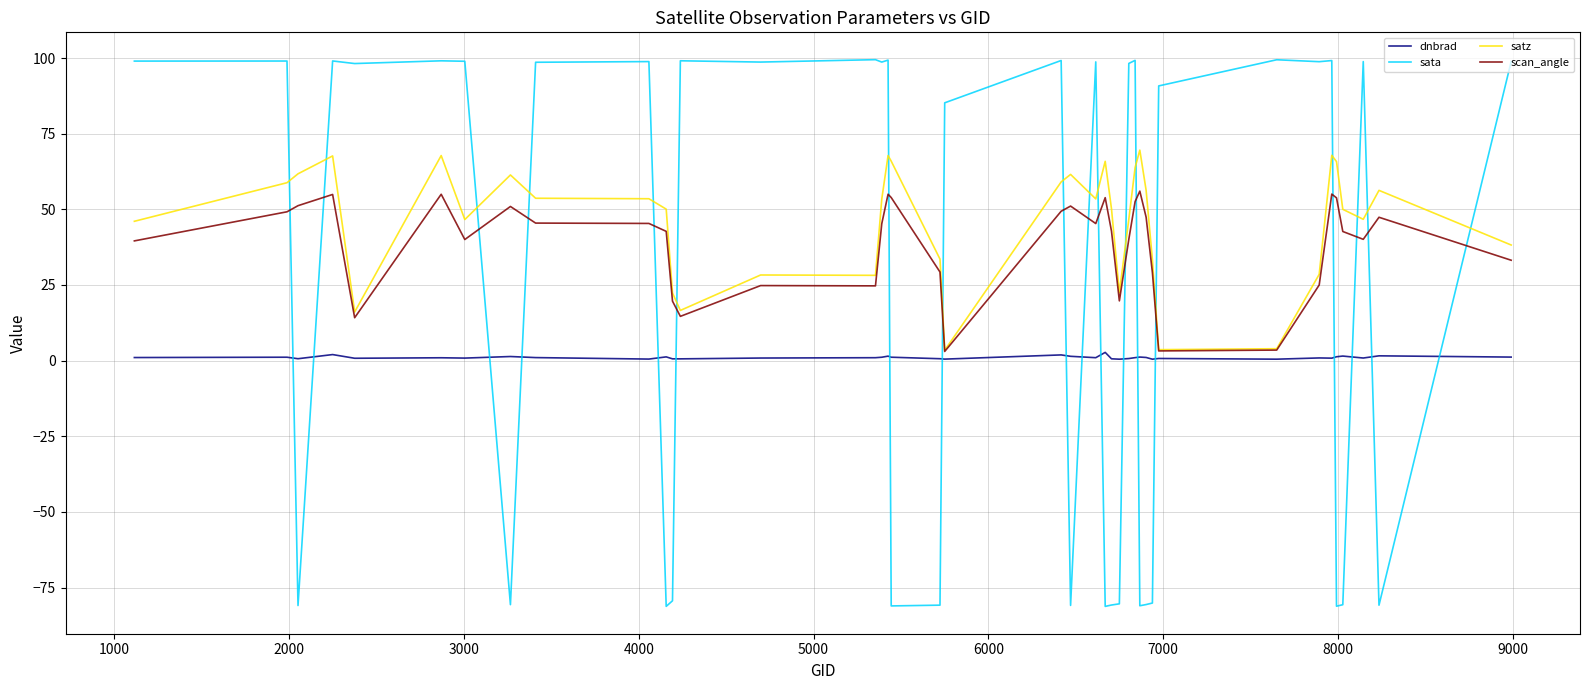

Which series has the largest range (max minus min)?

sata